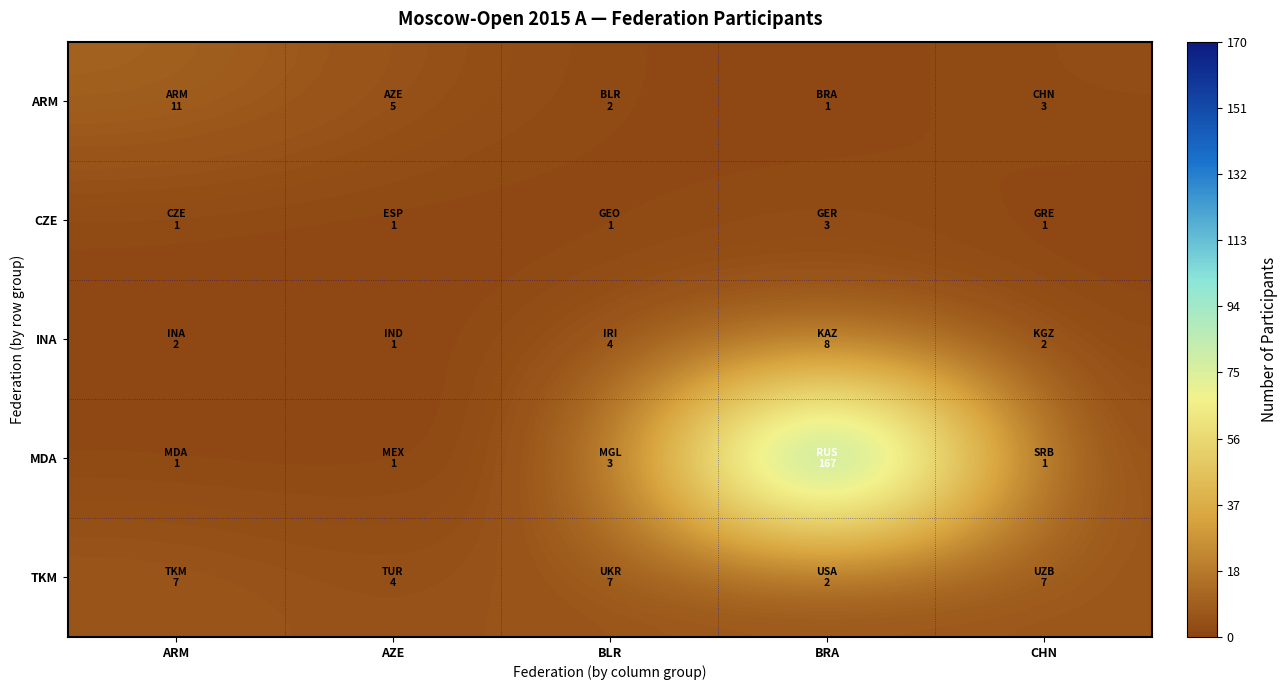

What is the difference between the highest and lowest values at AZE?

4